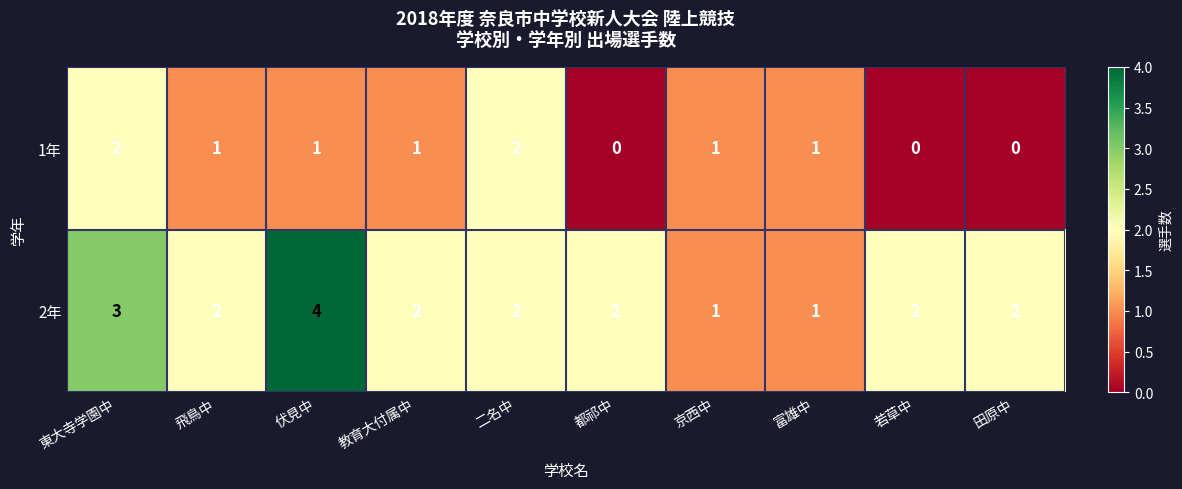

At which label does 2年 first exceed 2?

東大寺学園中